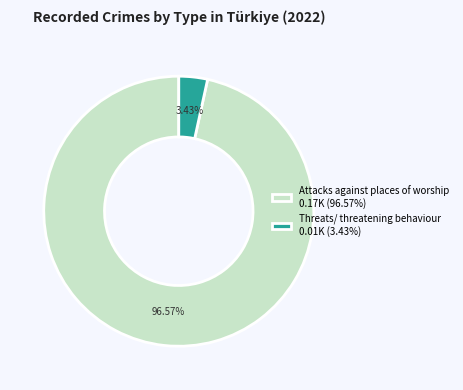

To the nearest percent, what is the combined percentage of Attacks against places of worship and Threats/ threatening behaviour?

100%